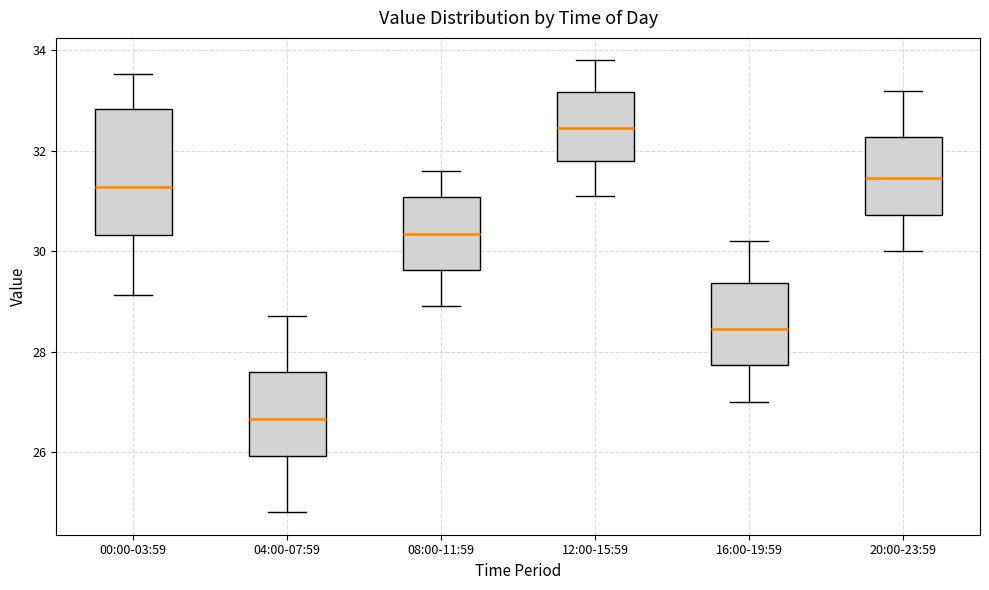

Reading left to right, transcribe this box plot: for each box, give where its median line is, the range the box spans, and where its two whiskers end, as read against the y-axis. The values are not printed on the chart, so give them approximately, as read against the axis.

00:00-03:59: median 31.2, box 30.4 to 32.8, whiskers 29.2 to 33.6
04:00-07:59: median 26.6, box 26.0 to 27.6, whiskers 24.8 to 28.8
08:00-11:59: median 30.4, box 29.6 to 31.0, whiskers 29.0 to 31.6
12:00-15:59: median 32.4, box 31.8 to 33.2, whiskers 31.2 to 33.8
16:00-19:59: median 28.4, box 27.8 to 29.4, whiskers 27.0 to 30.2
20:00-23:59: median 31.4, box 30.8 to 32.2, whiskers 30.0 to 33.2